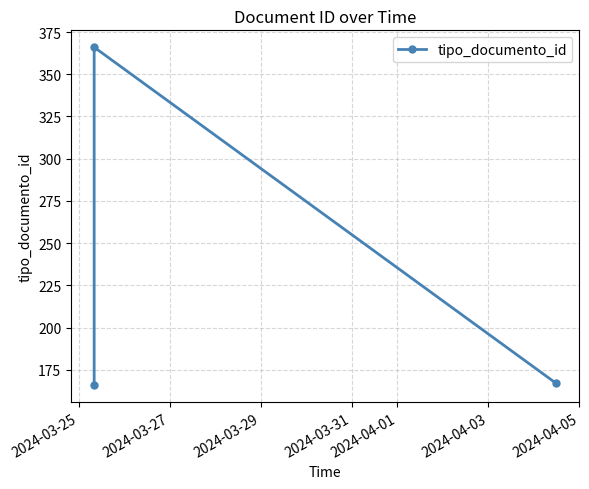

How many data points are less than 167?

1